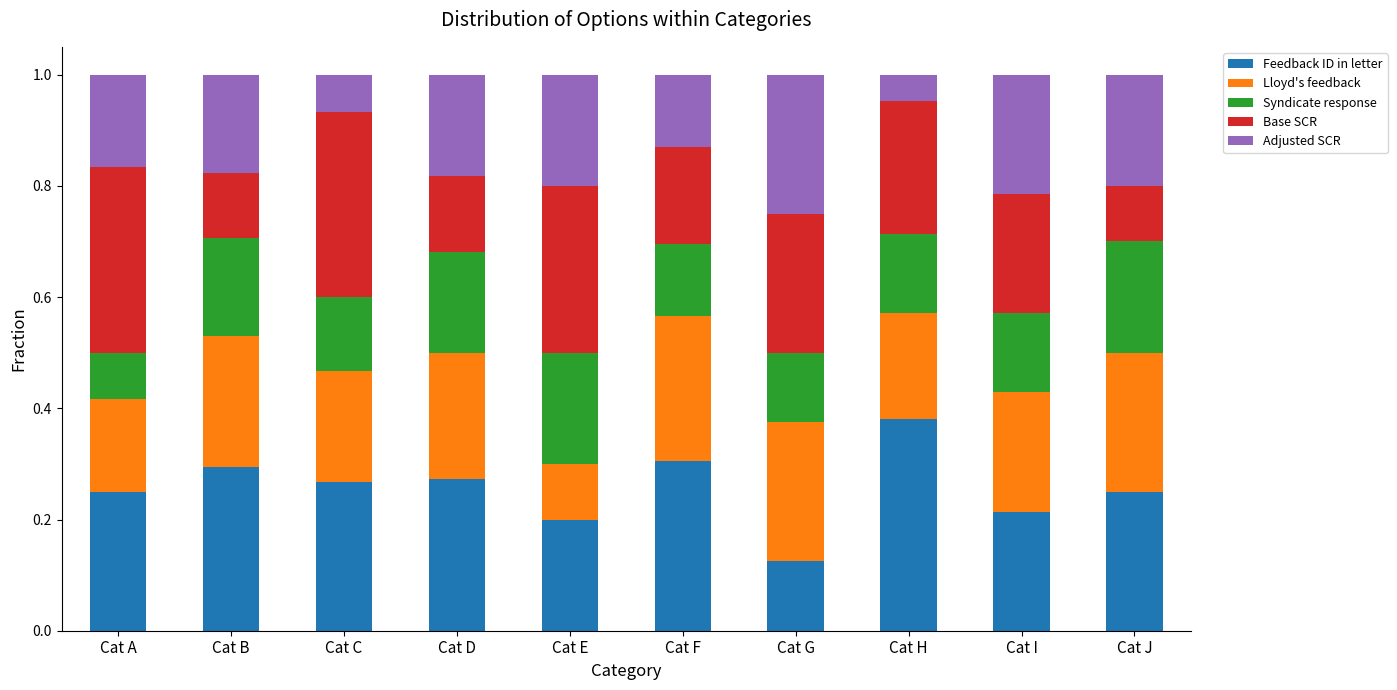

At which label does Feedback ID in letter reach its peak?

Cat H